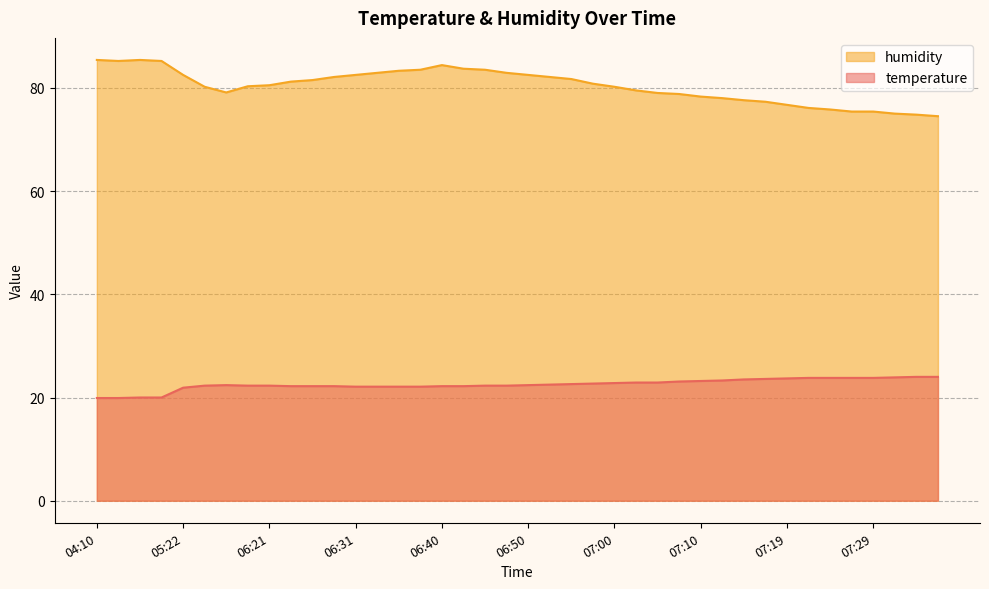

What is the spread (max minus min) of values at 05:42?

56.7